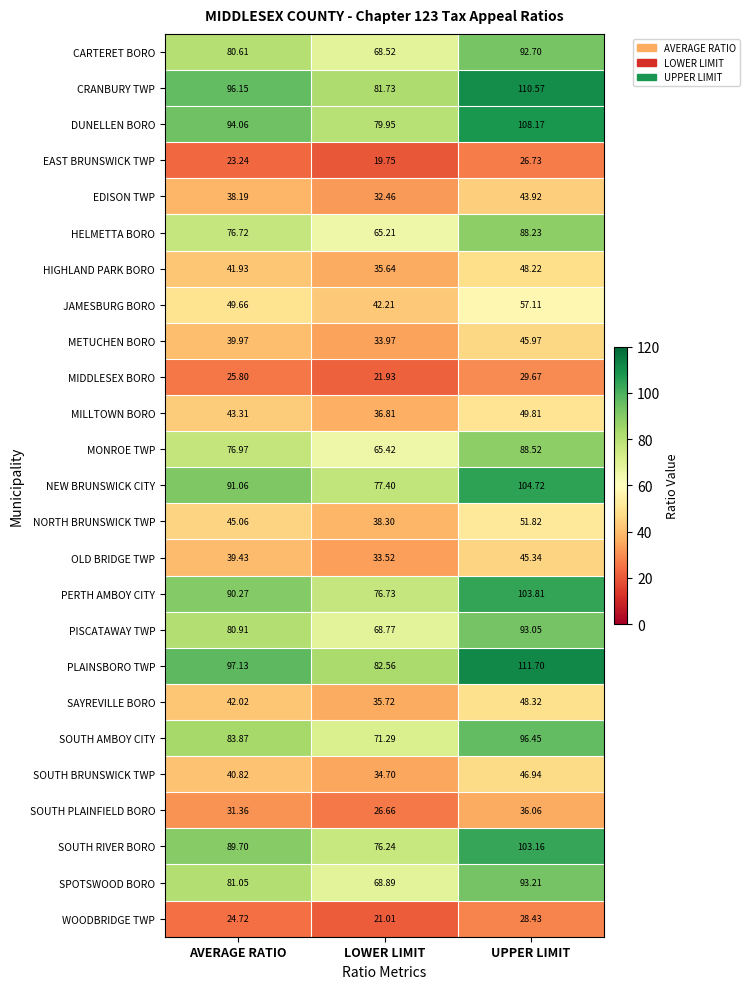

At which label does PERTH AMBOY CITY first exceed 90?

AVERAGE RATIO